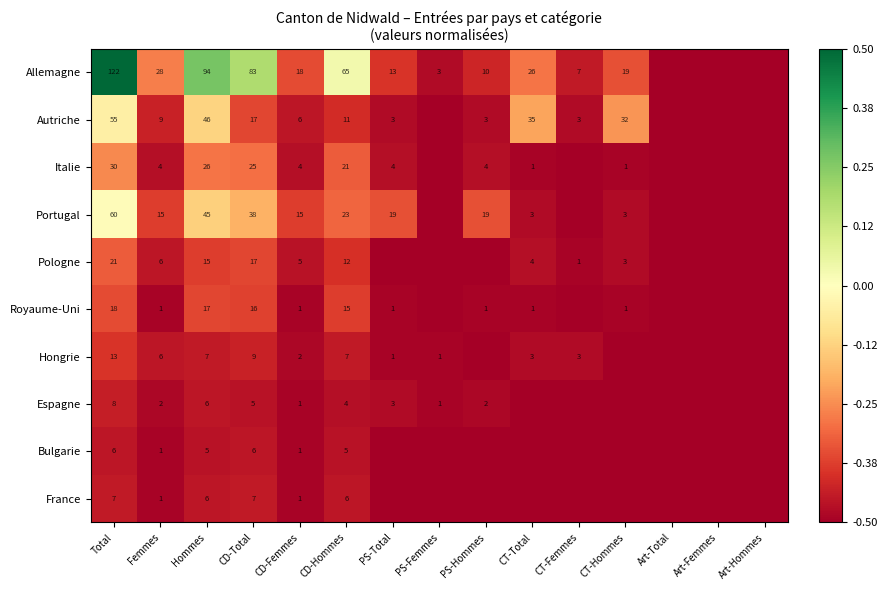

The value of Hongrie at PS-Total is 1.0. True or false?

True